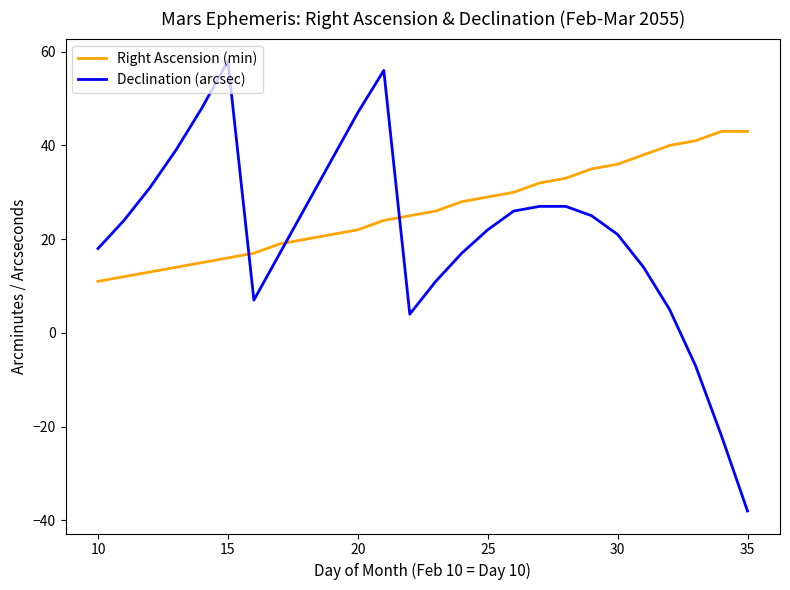

How many lines are shown in the chart?

2